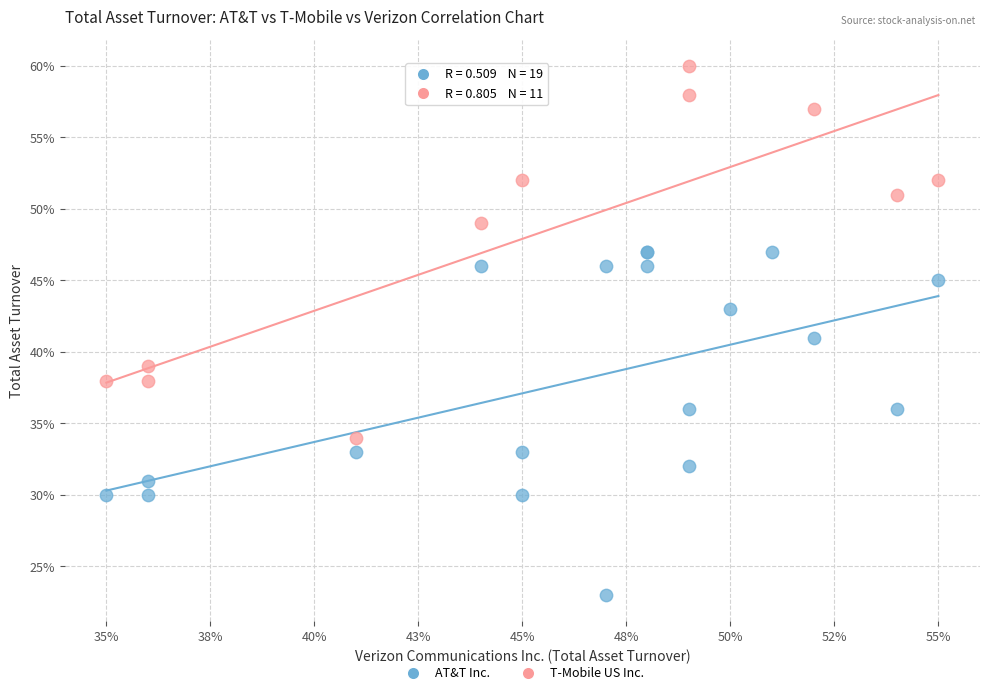

What are all the series names shown in the legend?

AT&T Inc., T-Mobile US Inc.